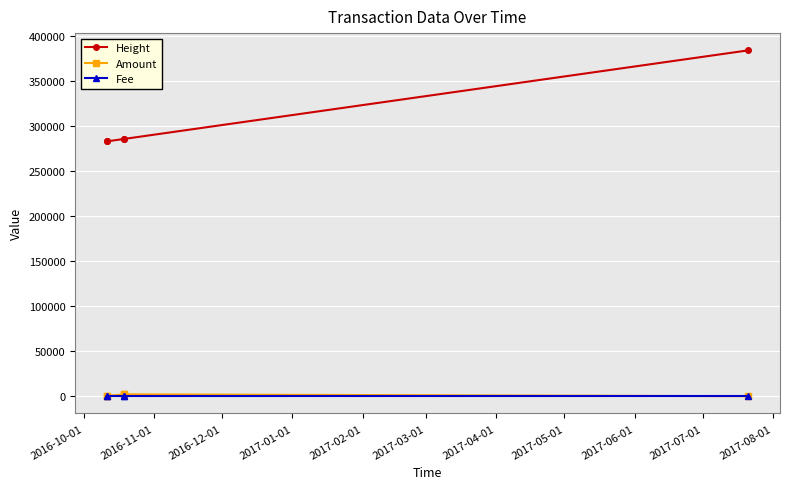

Is this an area chart (filled region under the line)?

No